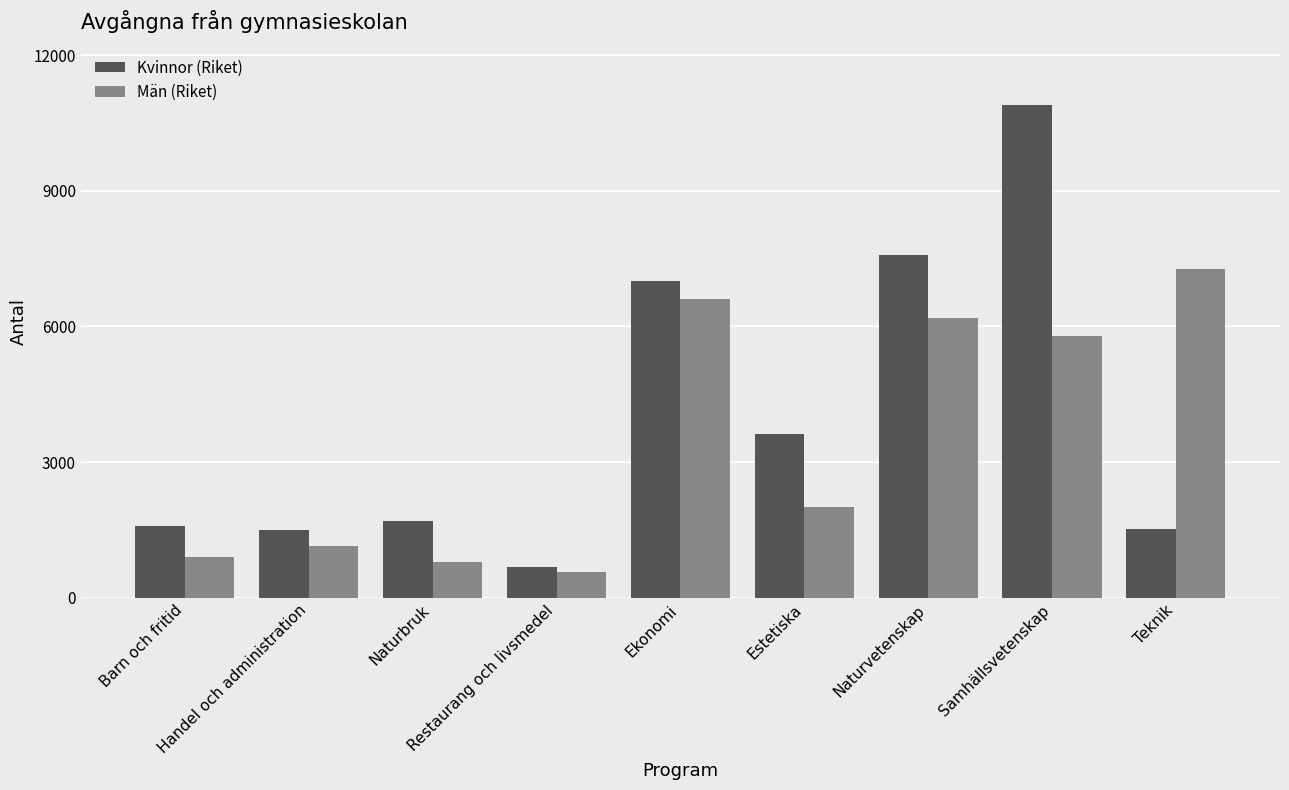

What is the label of the 3rd bar from the right?

Naturvetenskap